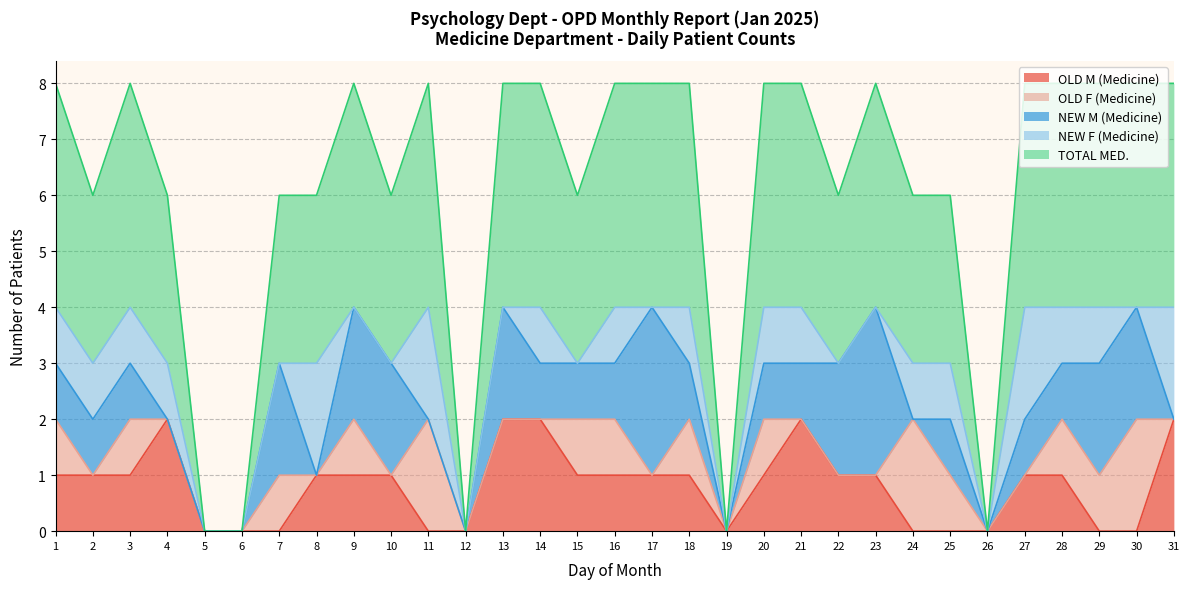

What is the value of the TOTAL MED. point at the 18th from the left?

4